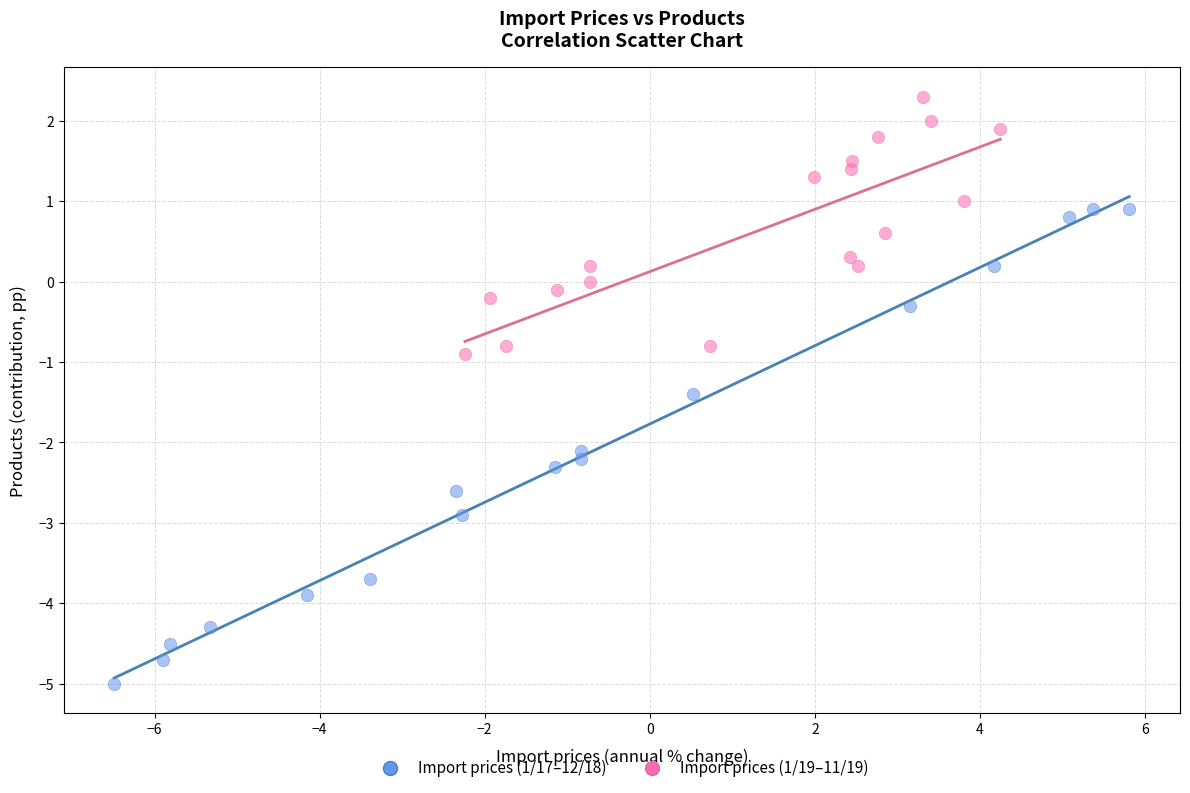

Which series reaches the minimum Y coordinate?

Import prices (1/17–12/18)